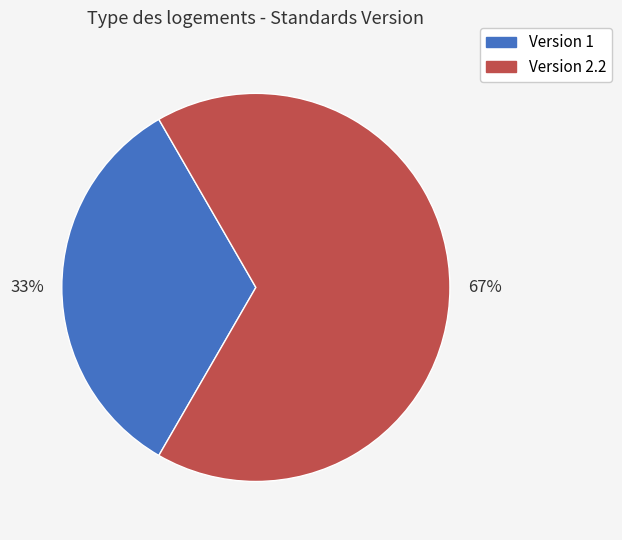

Is there a majority slice in this chart?

Yes